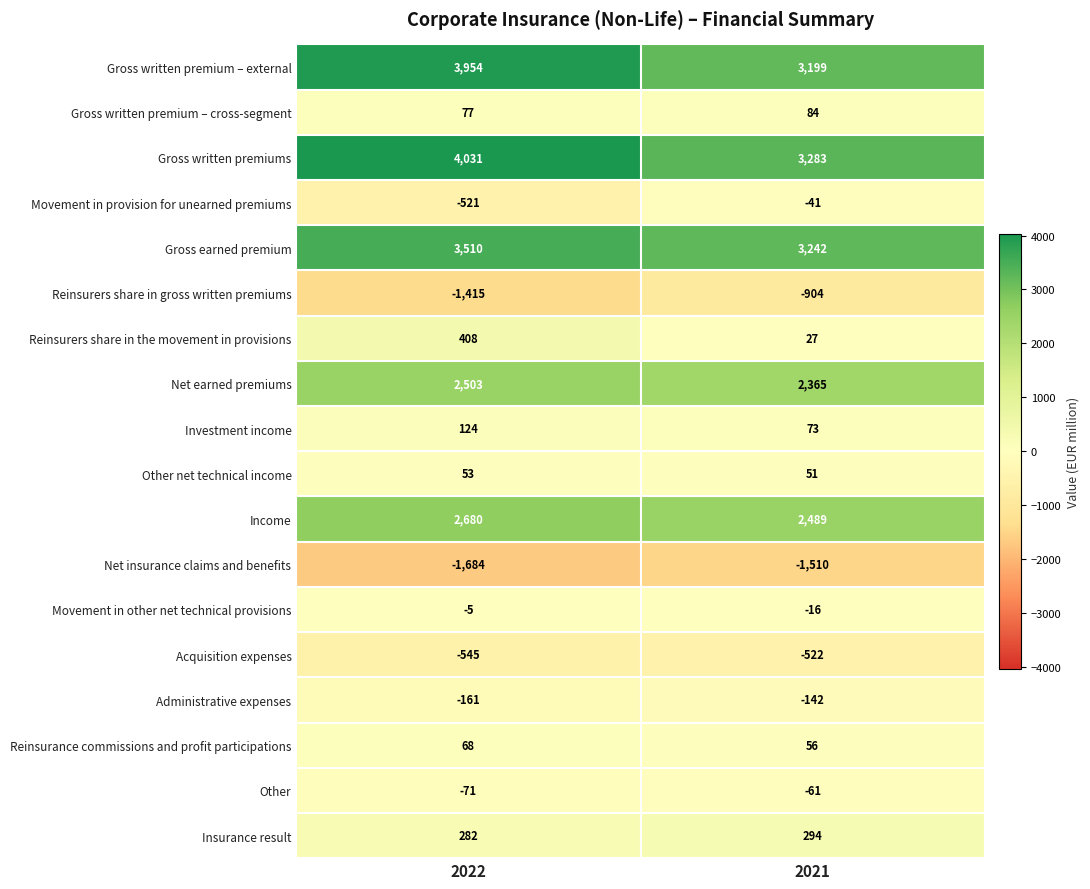

What is the difference between the highest and lowest values at 2021?

4793